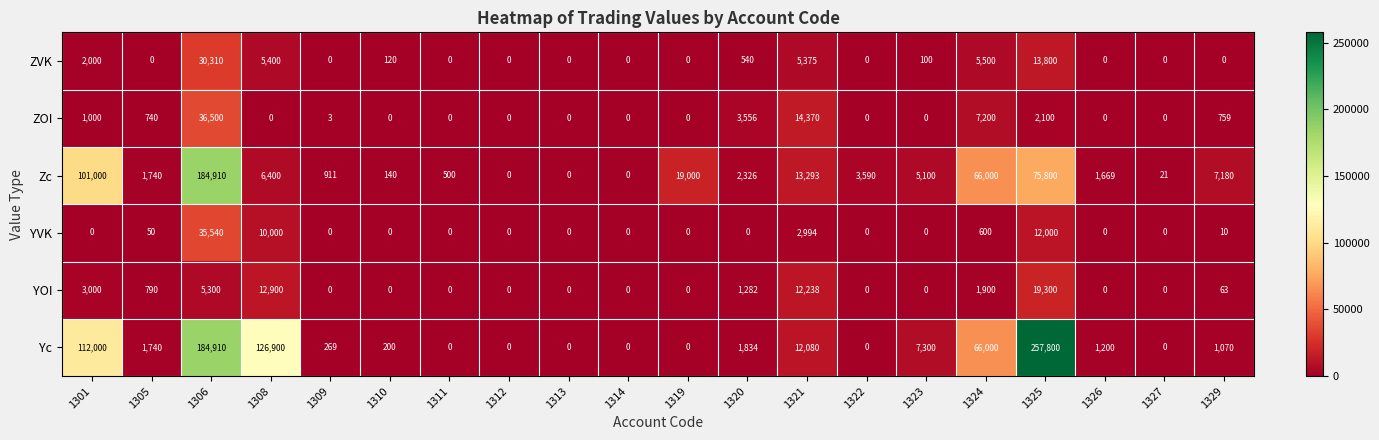

Is it true that Zc equals 20315 at 1321?

False